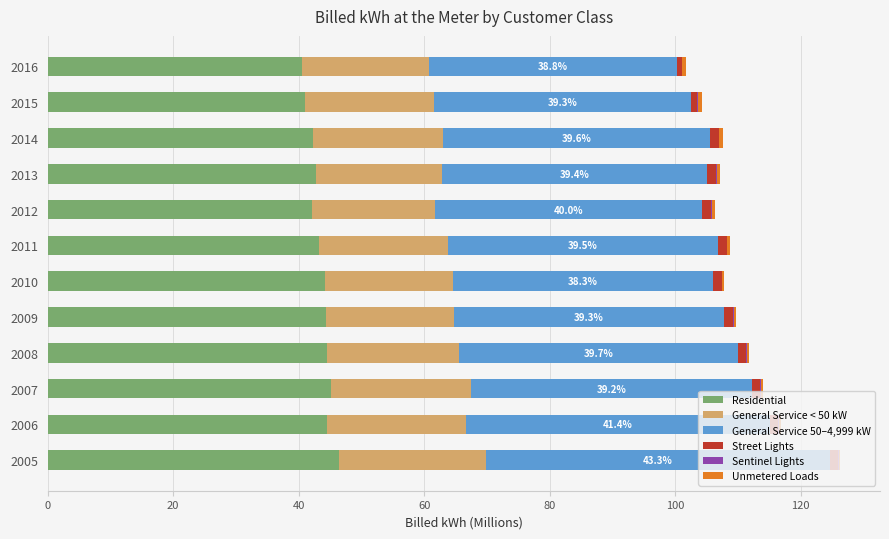

True or false: Residential has a value of 40.9 at 2015.

True